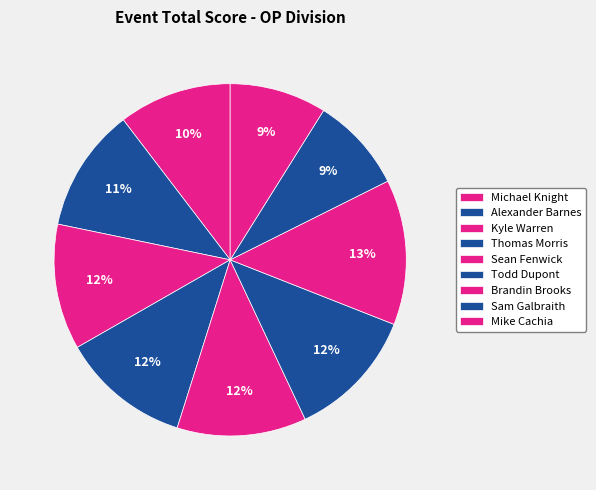

To the nearest percent, what portion does Brandin Brooks represent?

13%